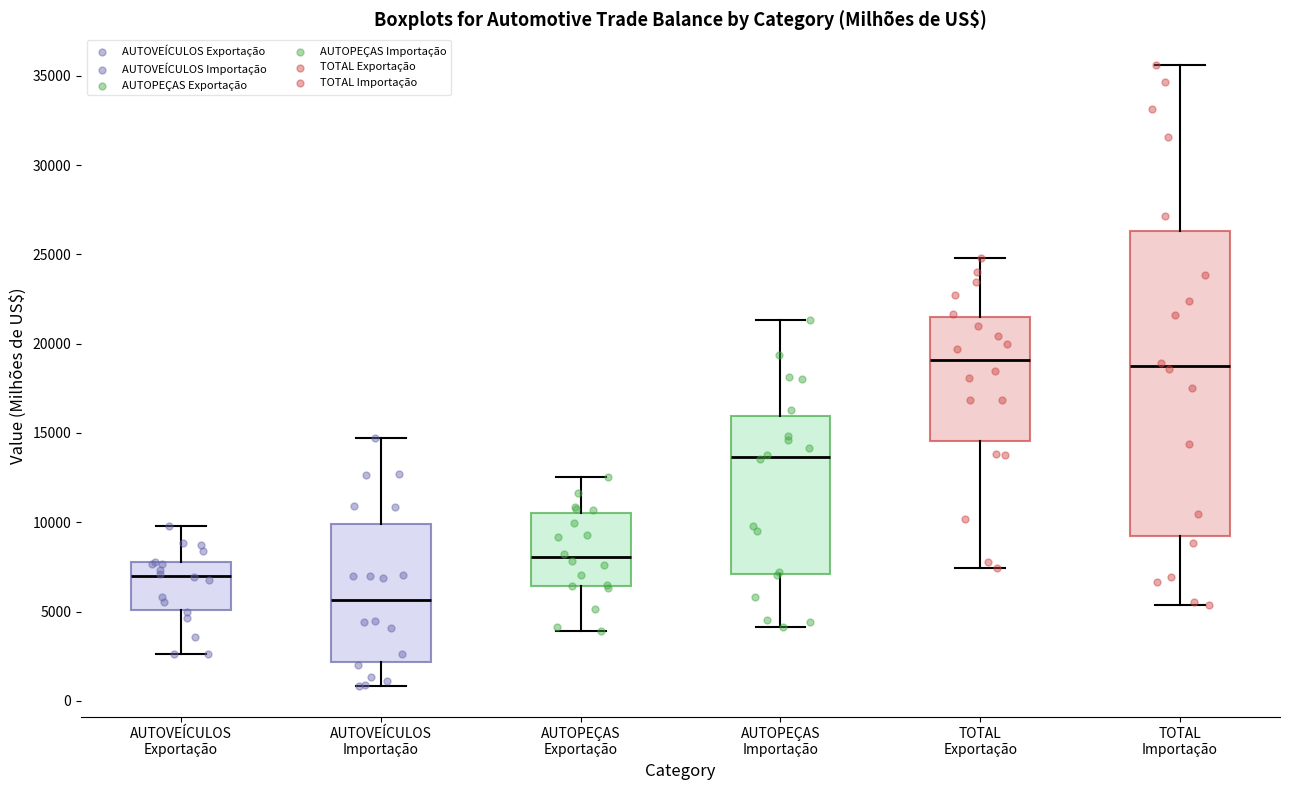

Reading left to right, transcribe this box plot: for each box, give where its median line is, the range the box spans, and where its two whiskers end, as read against the y-axis. The values are not printed on the chart, so give them approximately, as read against the axis.

AUTOVEÍCULOS Exportação: median 7000, box 5000 to 8000, whiskers 2500 to 10000
AUTOVEÍCULOS Importação: median 5500, box 2000 to 10000, whiskers 1000 to 14500
AUTOPEÇAS Exportação: median 8000, box 6500 to 10500, whiskers 4000 to 12500
AUTOPEÇAS Importação: median 13500, box 7000 to 16000, whiskers 4000 to 21500
TOTAL Exportação: median 19000, box 14500 to 21500, whiskers 7500 to 25000
TOTAL Importação: median 18500, box 9000 to 26500, whiskers 5500 to 35500